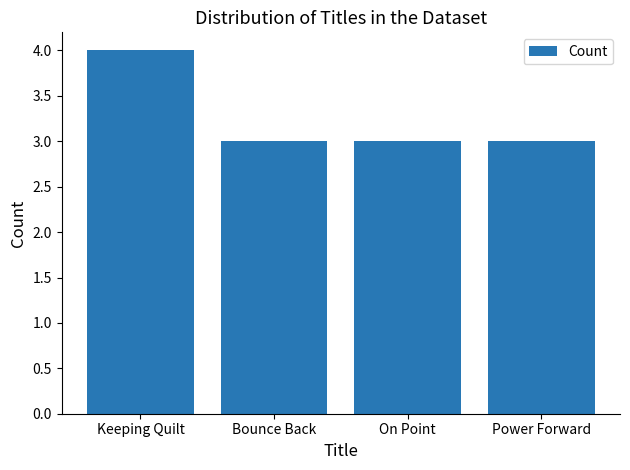

What is the smallest value displayed?

3